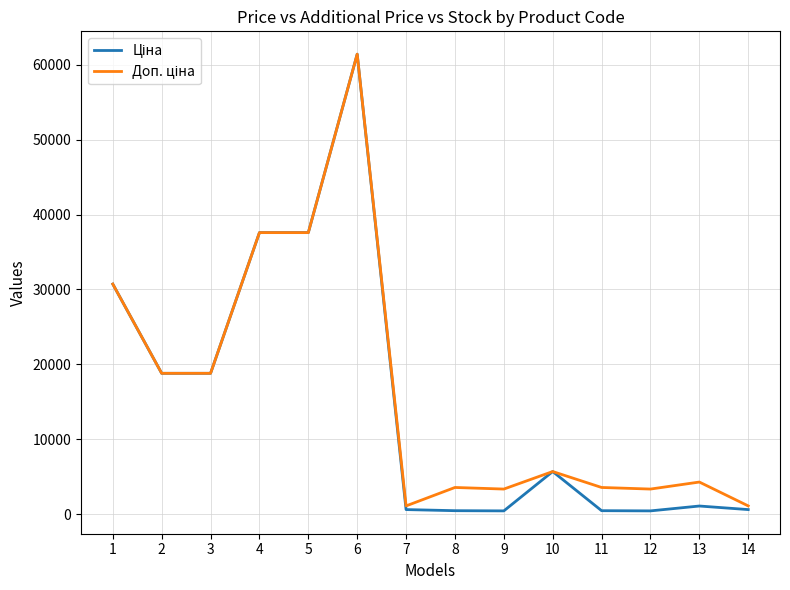

What is the total value across all series at 10?

11347.6